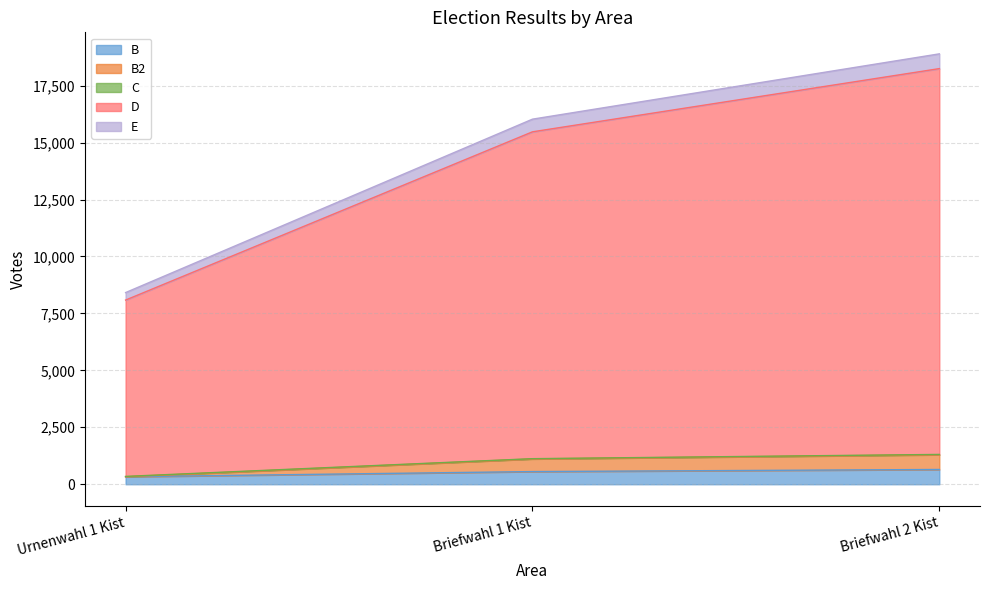

What is the maximum value shown in the chart?

18894